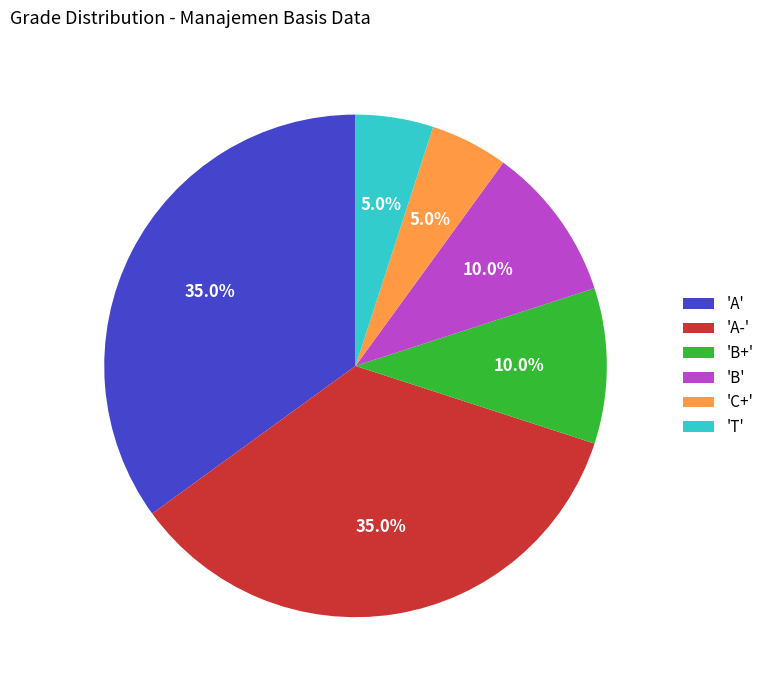

Between 'A' and 'B', which is larger?

'A'